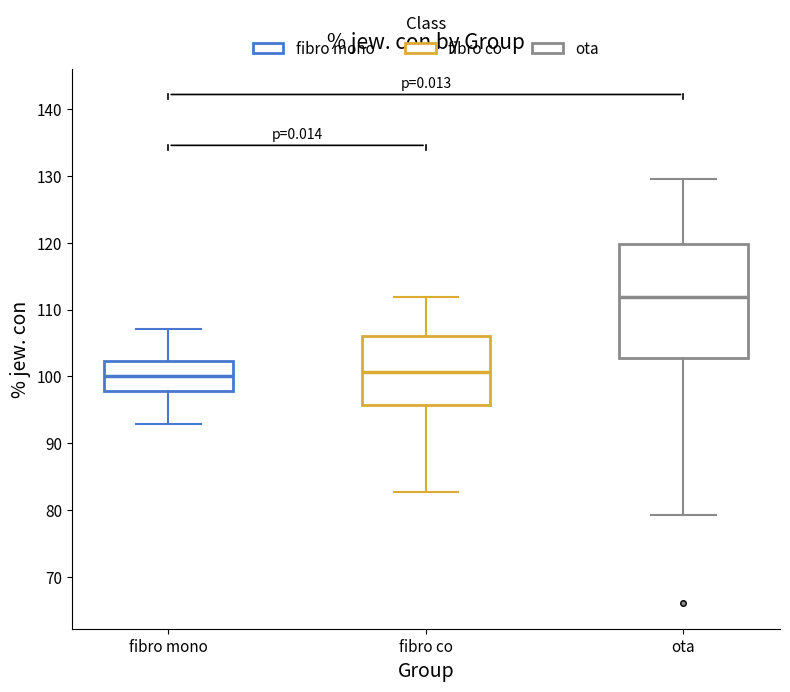

Reading left to right, read every box against the y-axis: the position of its median line, the range the box covers, and the ends of its whiskers. The values are not printed on the chart, so give them approximately, as read against the axis.

fibro mono: median 100, box 98 to 102, whiskers 93 to 107
fibro co: median 101, box 96 to 106, whiskers 83 to 112
ota: median 112, box 103 to 120, whiskers 79 to 130